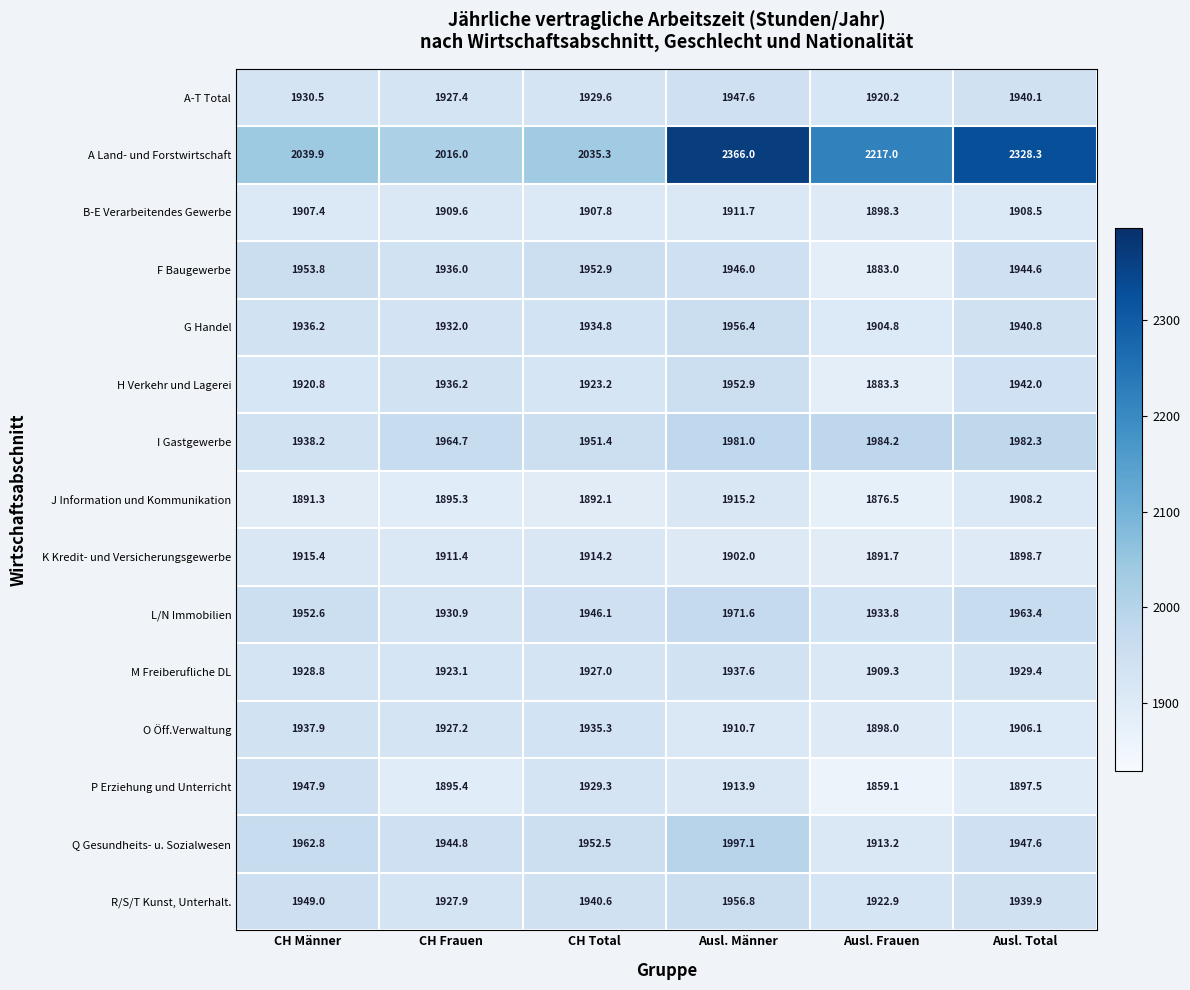

Rank the categories by H Verkehr und Lagerei value from lowest to highest.

Ausl. Frauen, CH Männer, CH Total, CH Frauen, Ausl. Total, Ausl. Männer